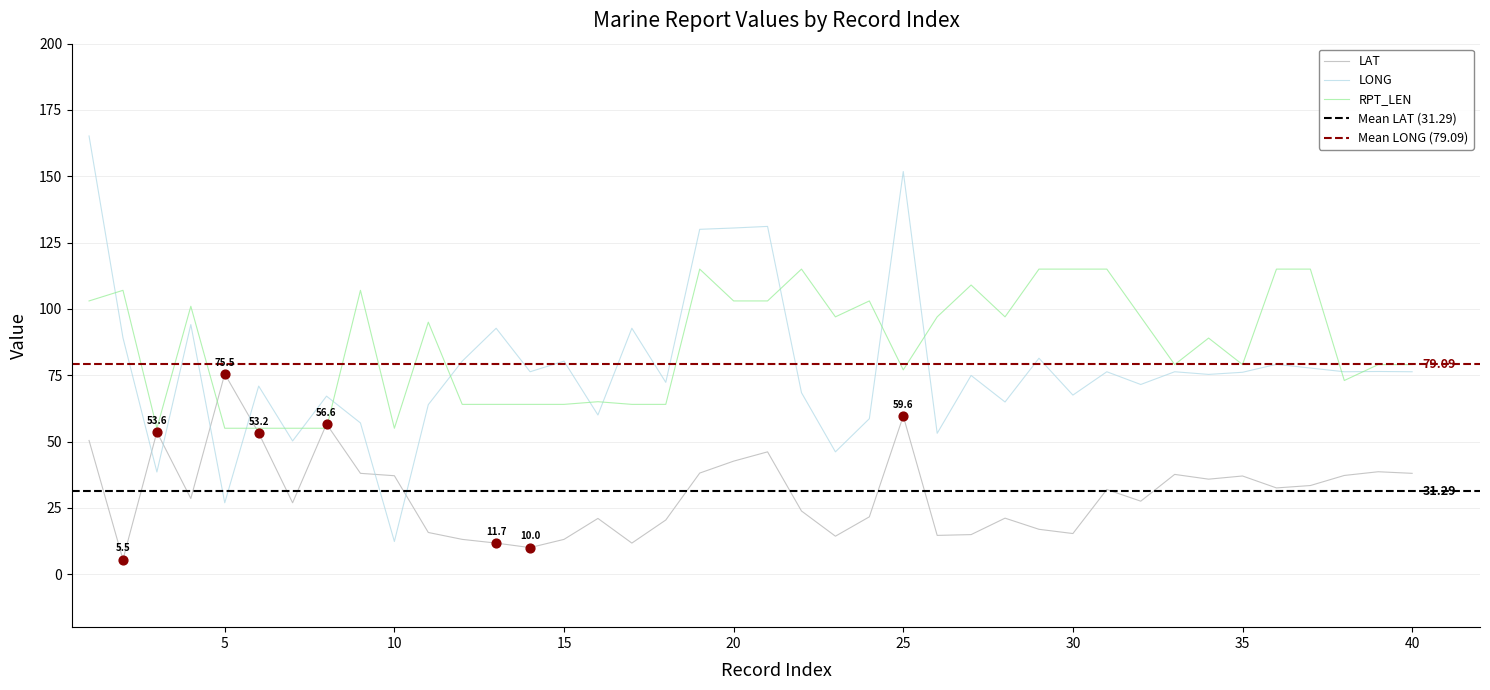

What are all the series names shown in the legend?

LAT, LONG, RPT_LEN